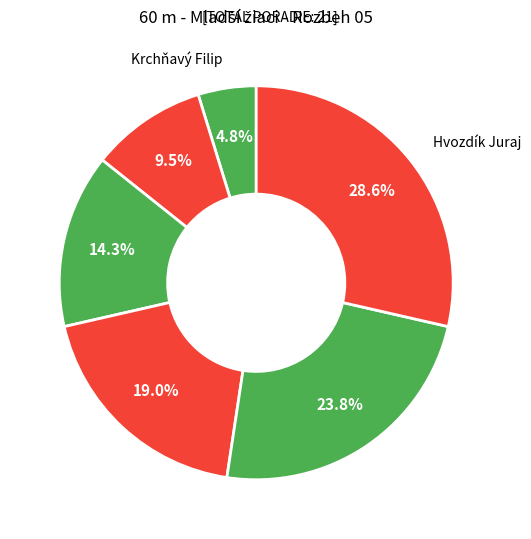

Rank the categories by value from highest to lowest.

Hvozdík Juraj, Babka Oliver, Páleš Kevin, Kubinec Samuel, Detvai Adam, Krchňavý Filip